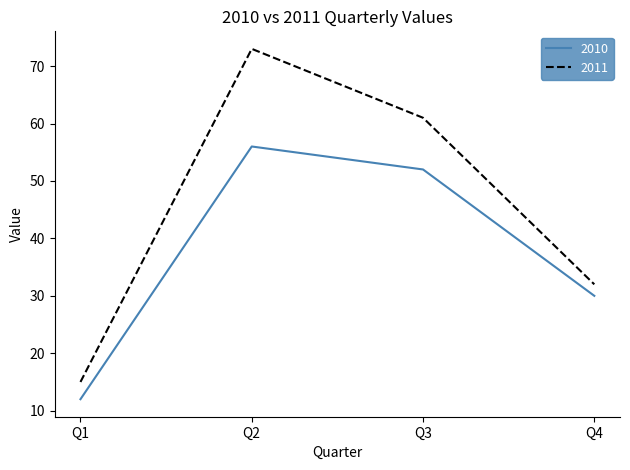

True or false: 2011 has more than 1 interior local peaks.

False